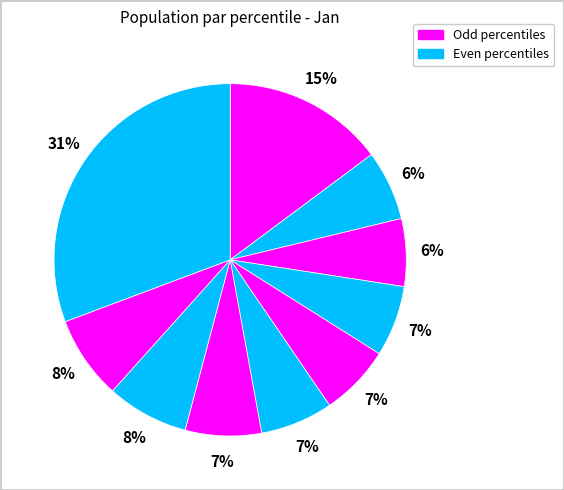

To the nearest percent, what is the difference between the largest and smallest slice percentages?

25%